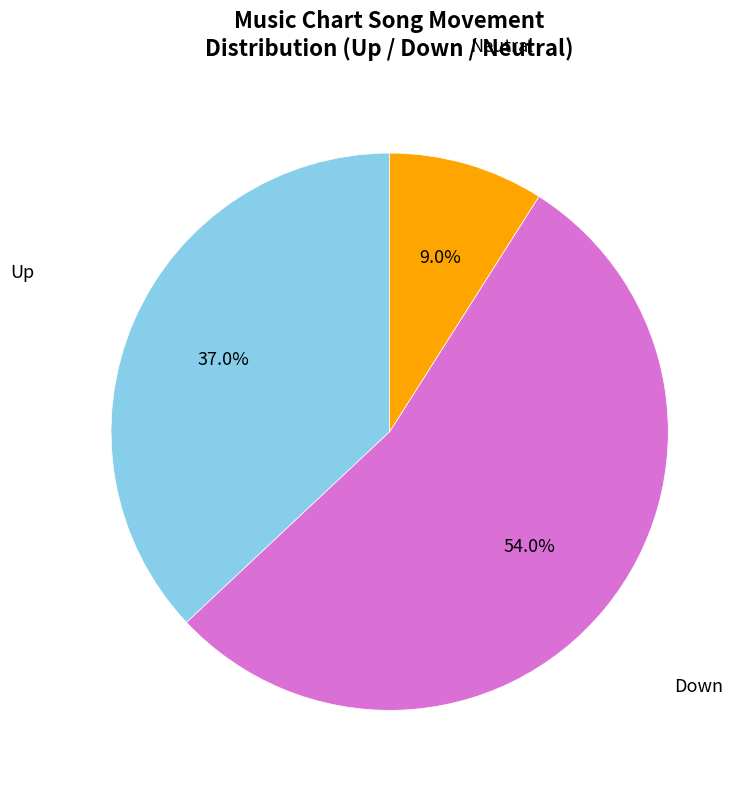

What percentage do Neutral and Down together represent?

63.0%